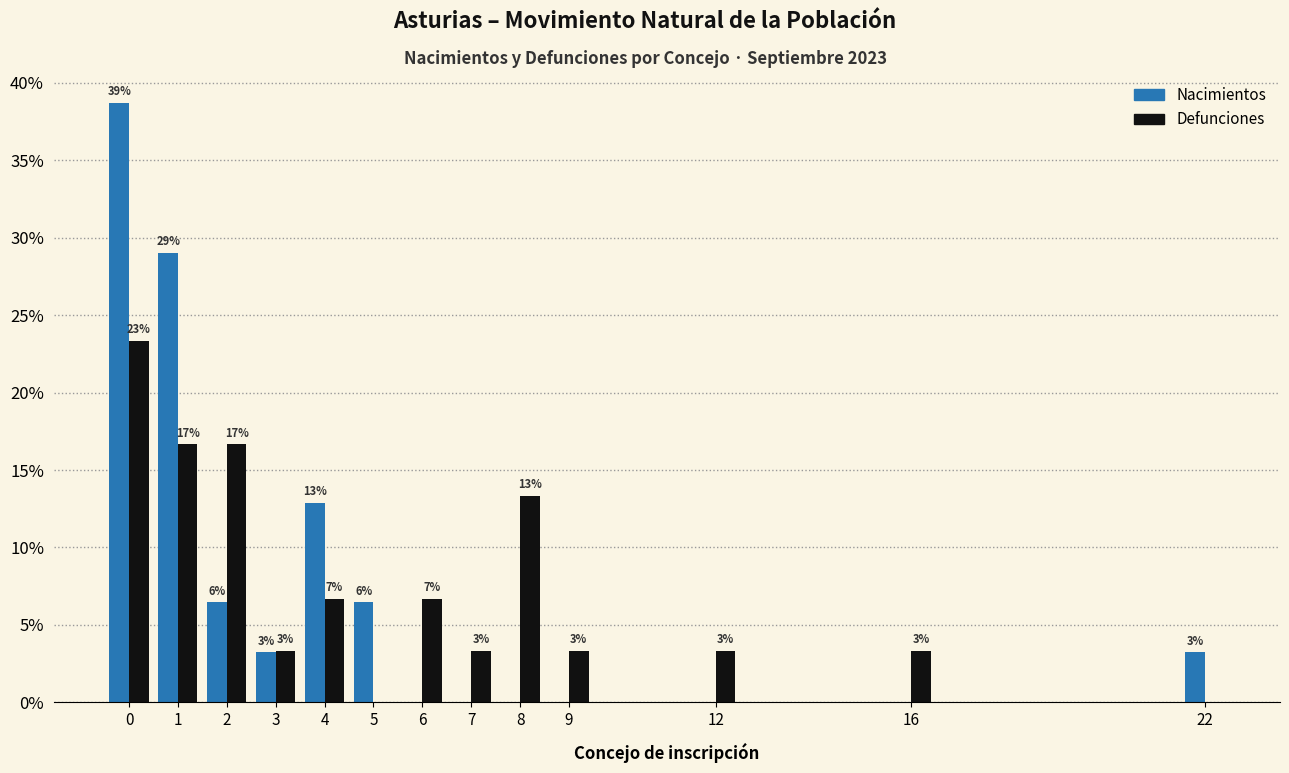

What are all the series names shown in the legend?

Nacimientos, Defunciones